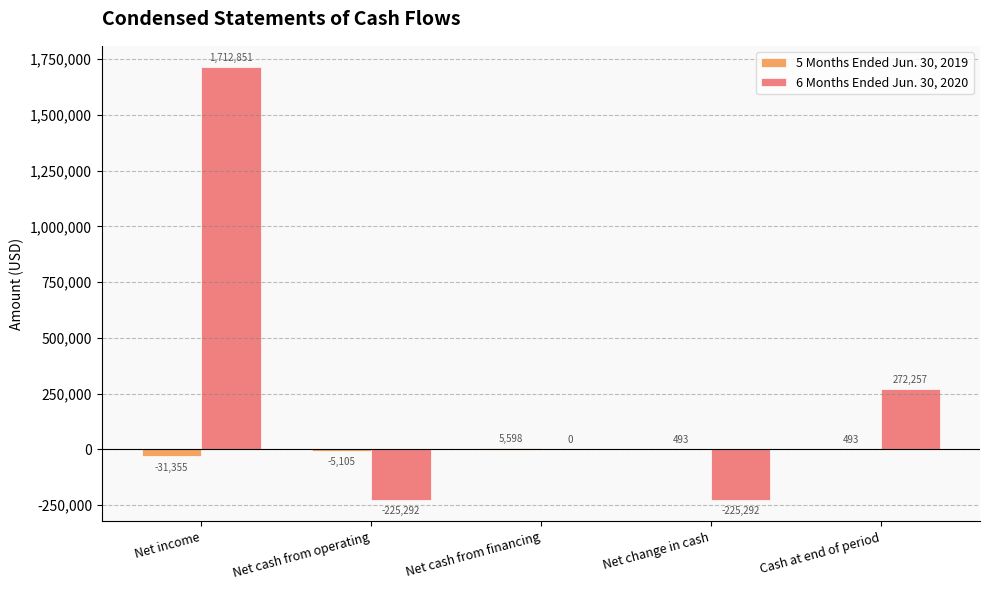

How many groups of bars are there?

5